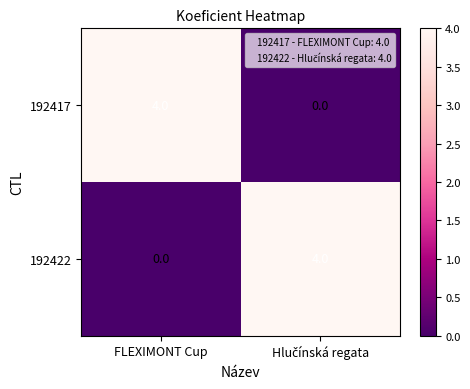

True or false: 192422 has a value of 0 at FLEXIMONT Cup.

True